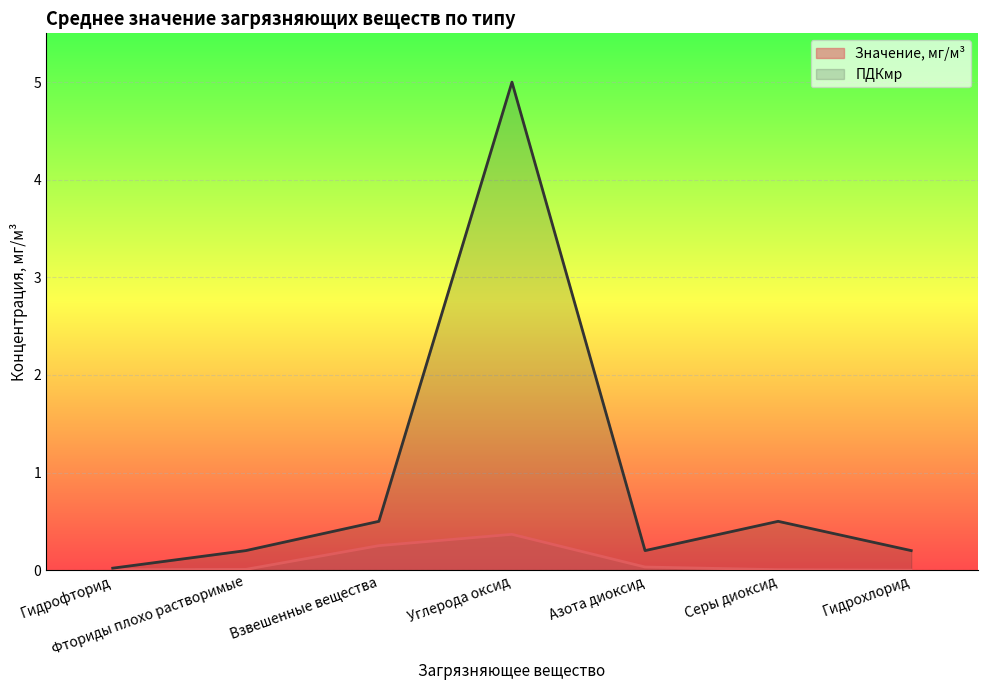

At which category does Значение, мг/м3 reach its first local valley?

Фториды